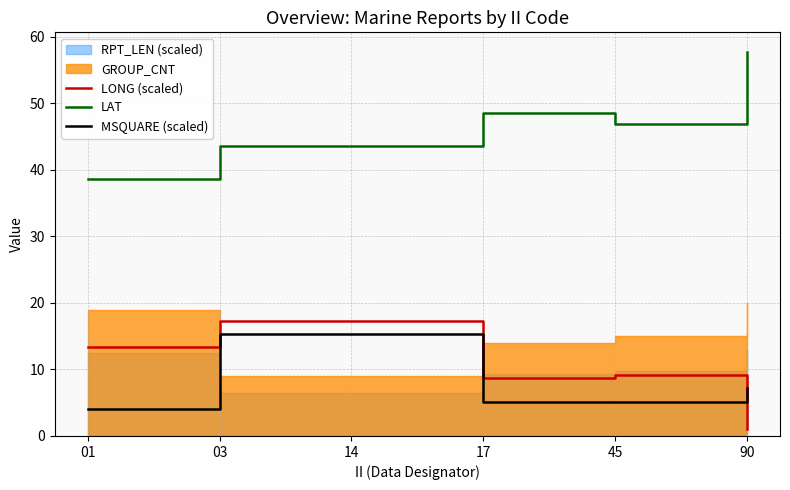

At how many categories does at least one series exceed 48?

2